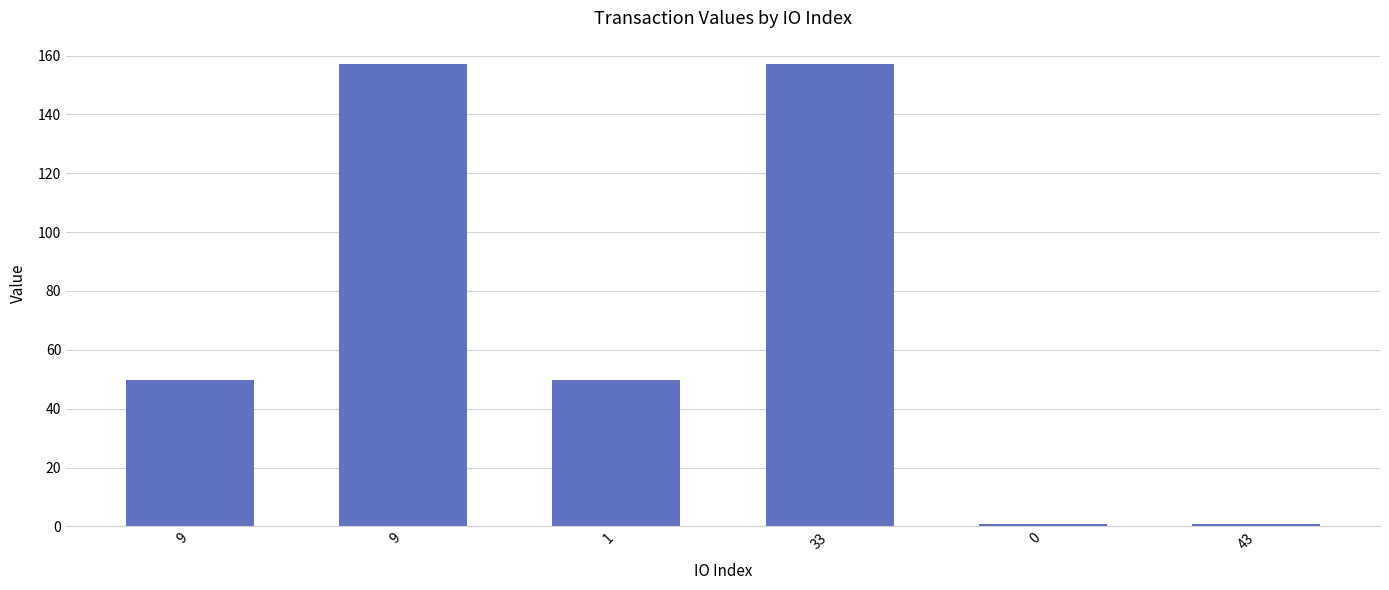

How many bars are there in total?

6